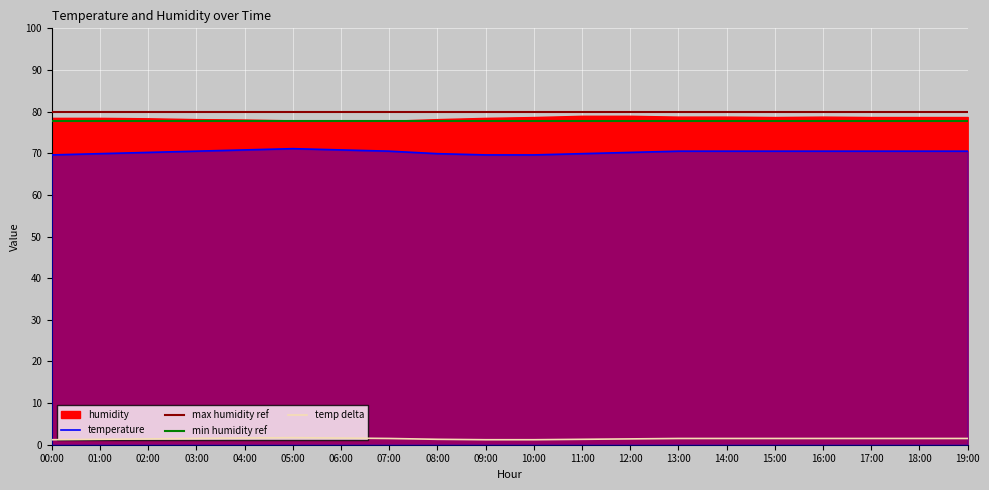

Which series has the widest spread of values?

temperature